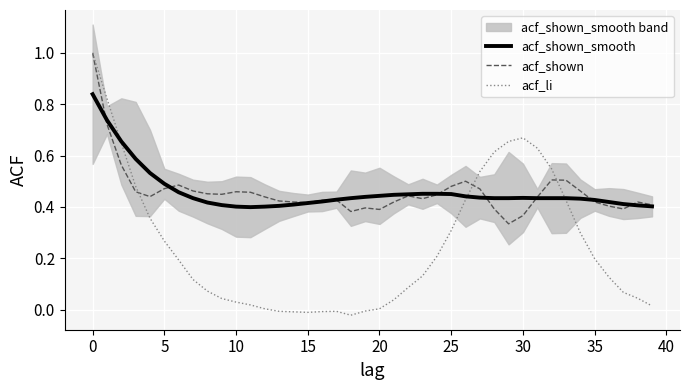

Between 15 and 39, which series saw the biggest shift?

acf_li